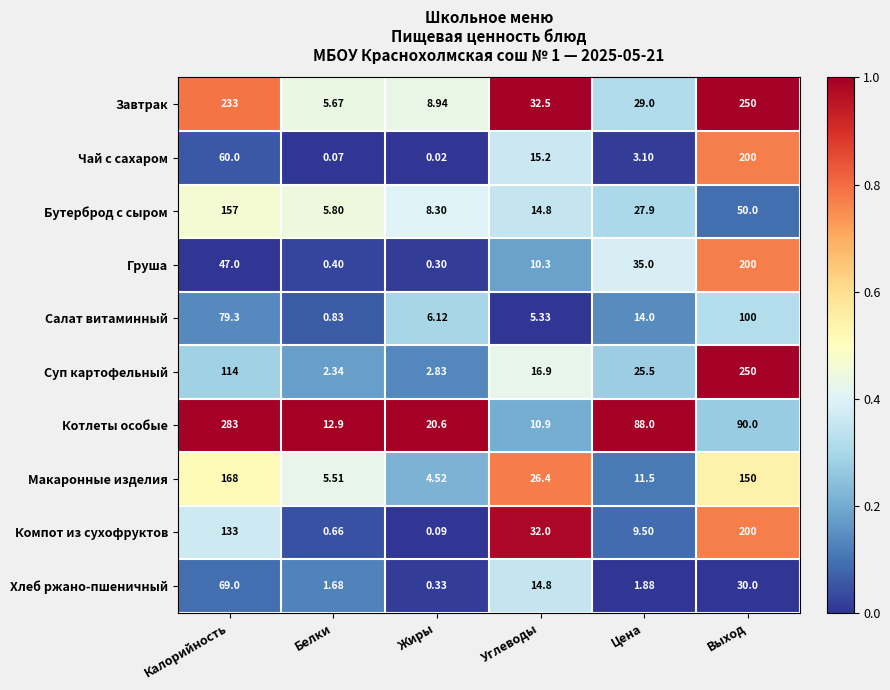

Rank the categories by Бутерброд с сыром value from highest to lowest.

Калорийность, Выход, Цена, Углеводы, Жиры, Белки